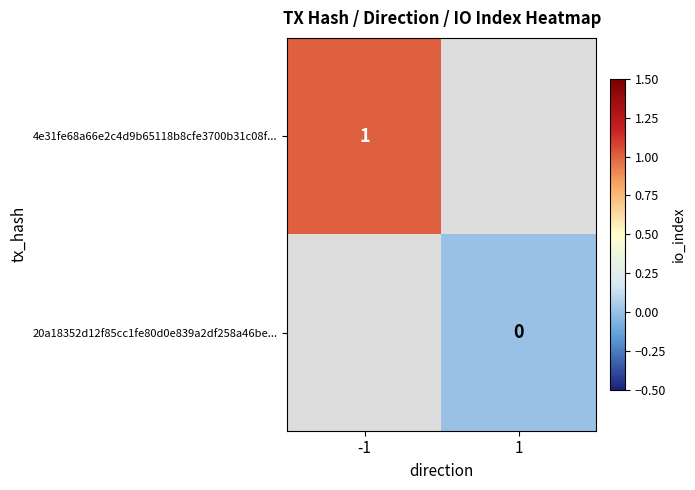

Count the number of data series in this chart.

2